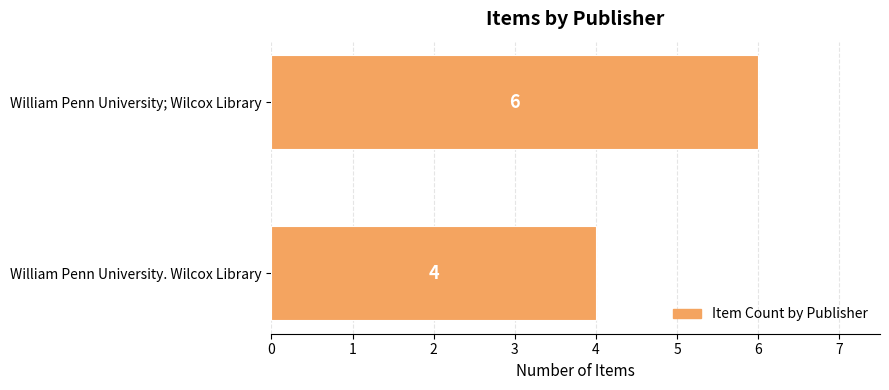

What is the sum of all values?

10